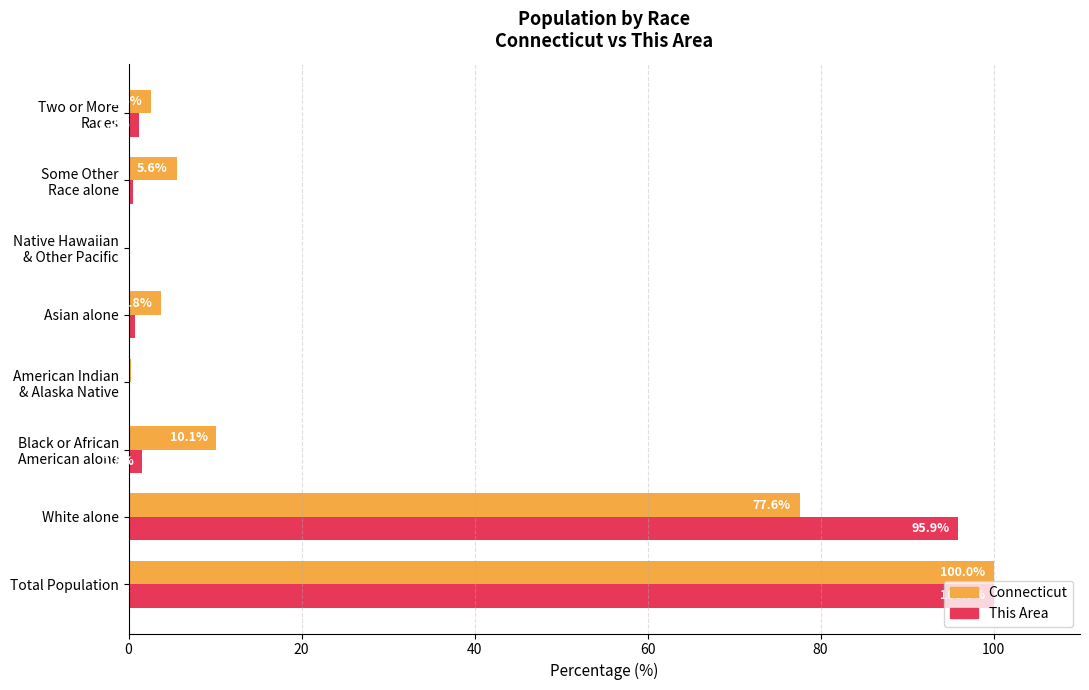

What is the sum of all This Area values?

200.0